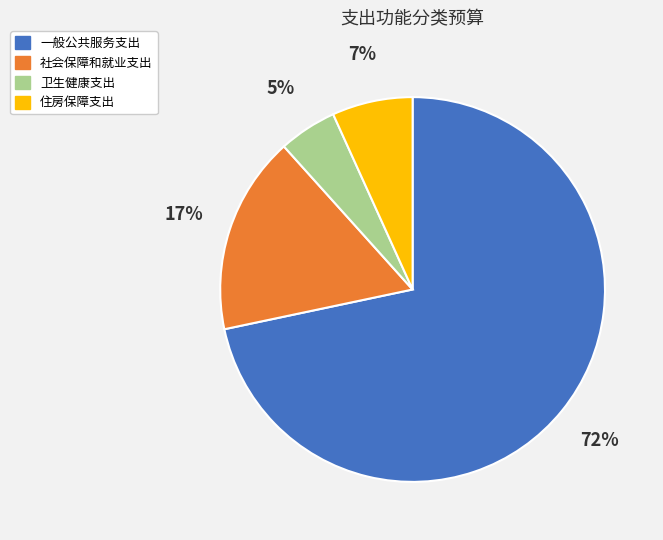

Do 住房保障支出 and 社会保障和就业支出 together represent more than half of the pie?

No